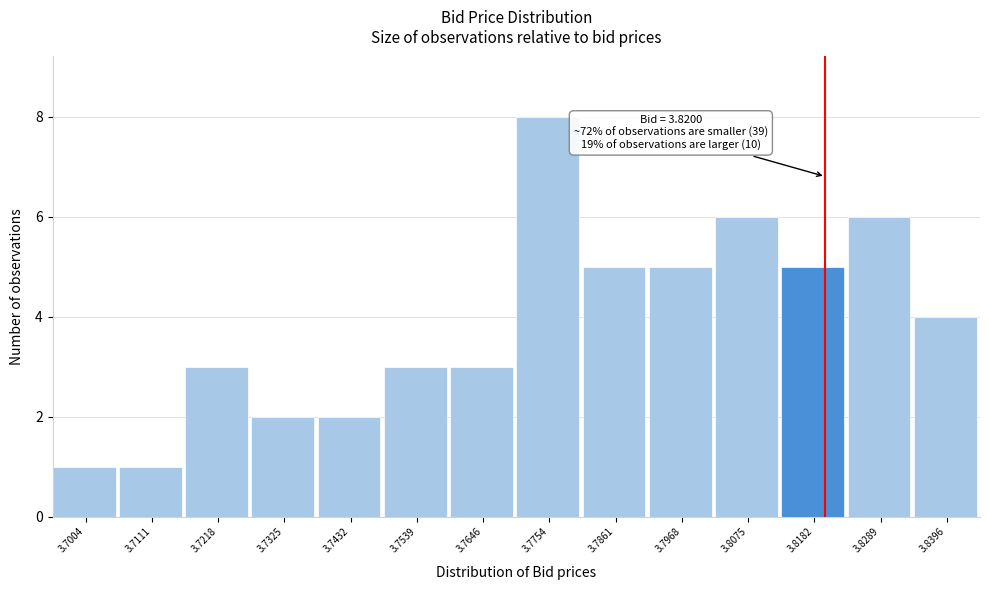

Over which range of the x-axis is the bar tallest?

3.770 to 3.780